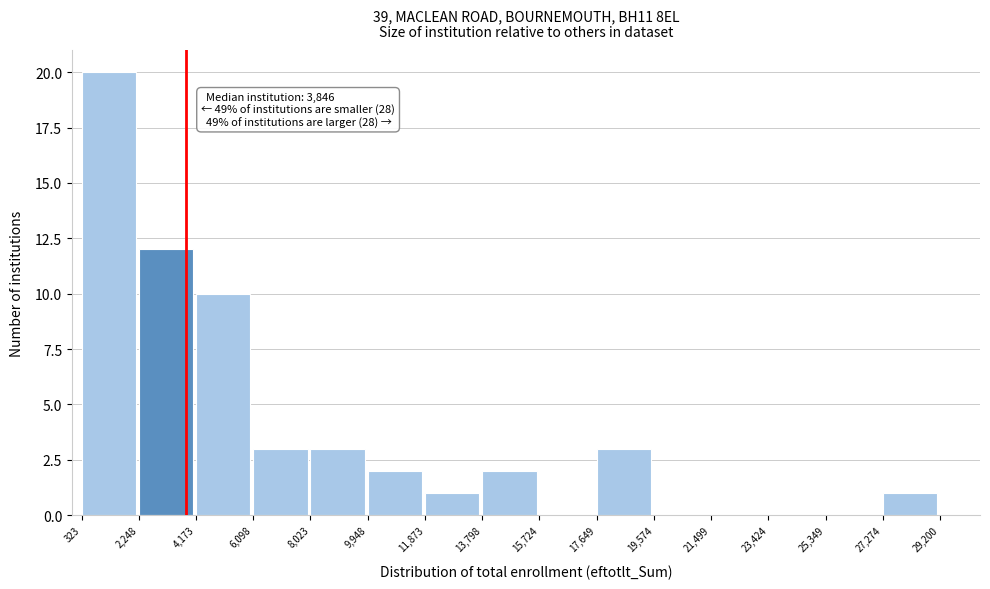

Which range on the x-axis has the tallest bar?

323 to 2,248